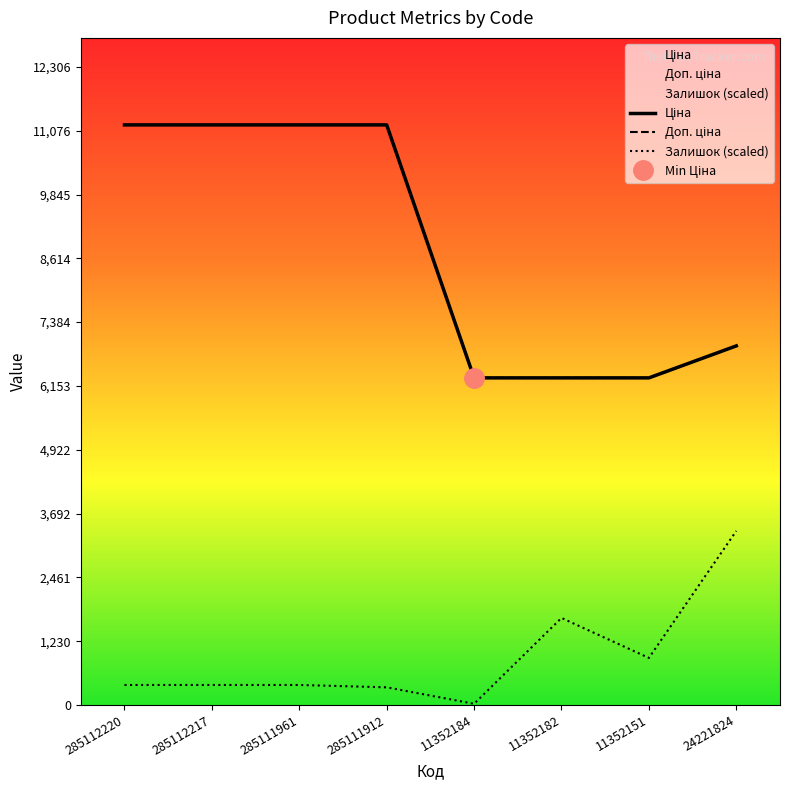

Reading left to right, list all the values displayed in this chart.

Ціна: 11188.2	11188.2	11188.2	11188.2	6308.8	6308.8	6308.8	6925.7
Доп. ціна: 11188.2	11188.2	11188.2	11188.2	6308.8	6308.8	6308.8	6925.7
Залишок (scaled): 385.5	385.5	385.5	340.2	22.7	1678.2	907.1	3356.4